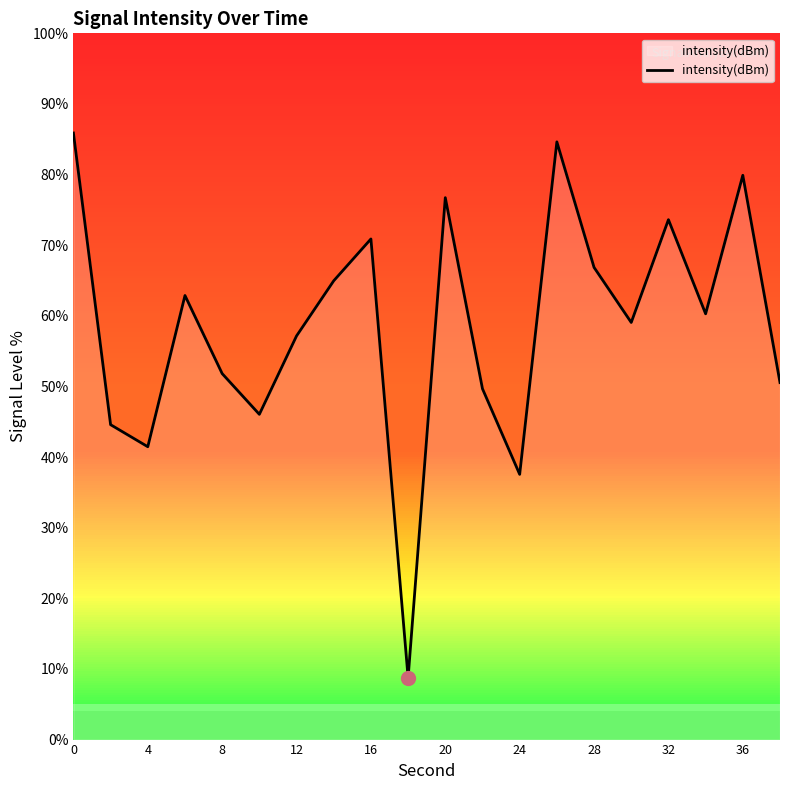

What is the difference between the maximum and second lowest values?

48.3